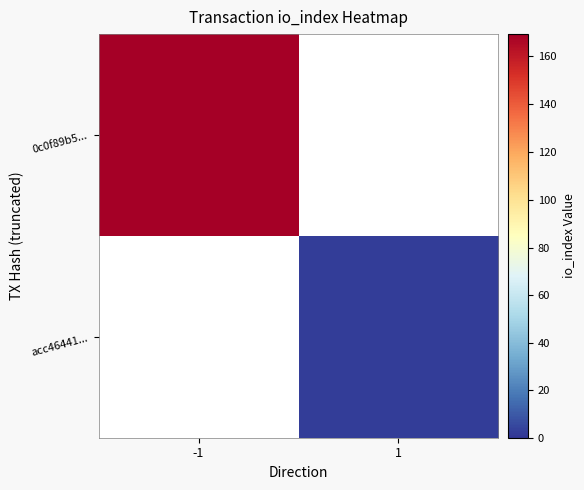

How many values in 0c0f89b5... are above zero?

1